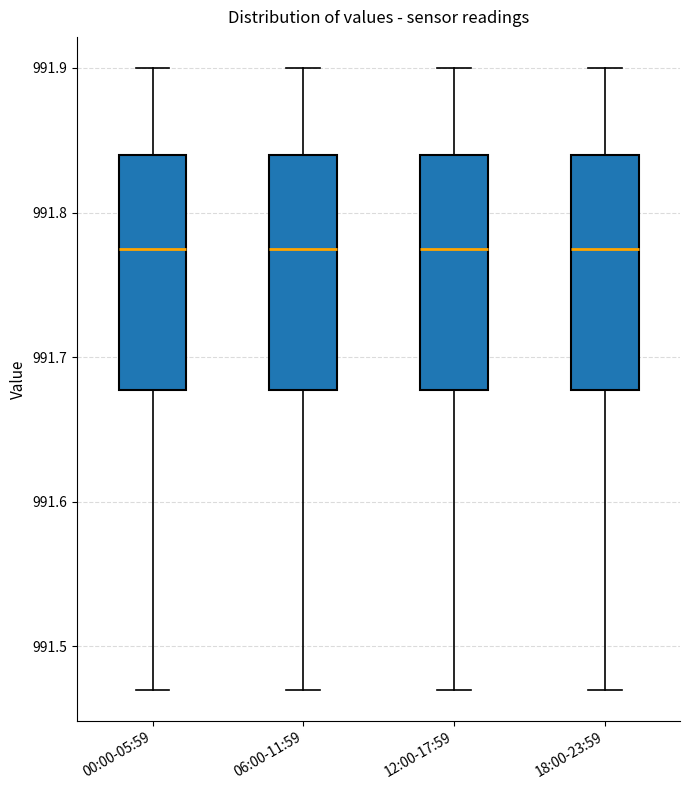

Where is the lower edge of the box for 12:00-17:59 on the y-axis? The values are not printed on the chart, so give them approximately, as read against the axis.

991.68